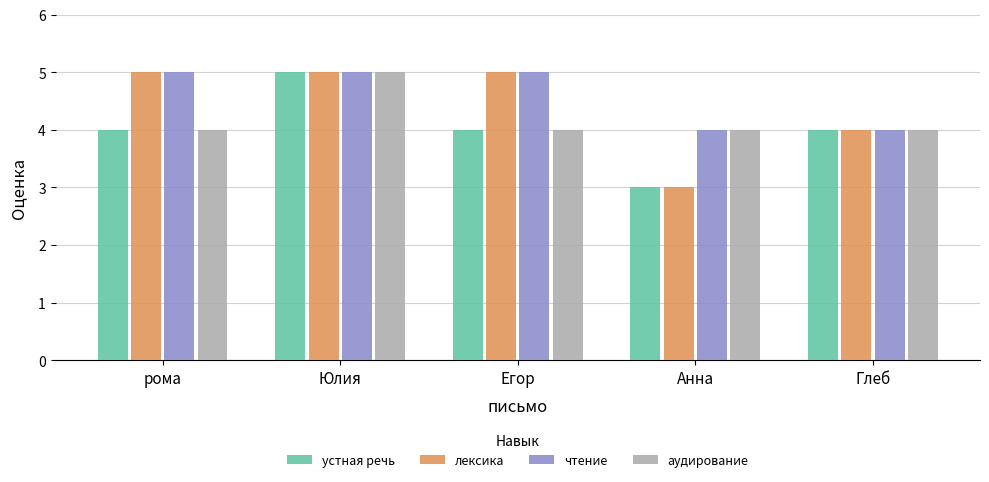

What is the approximate value of устная речь at Анна?

3